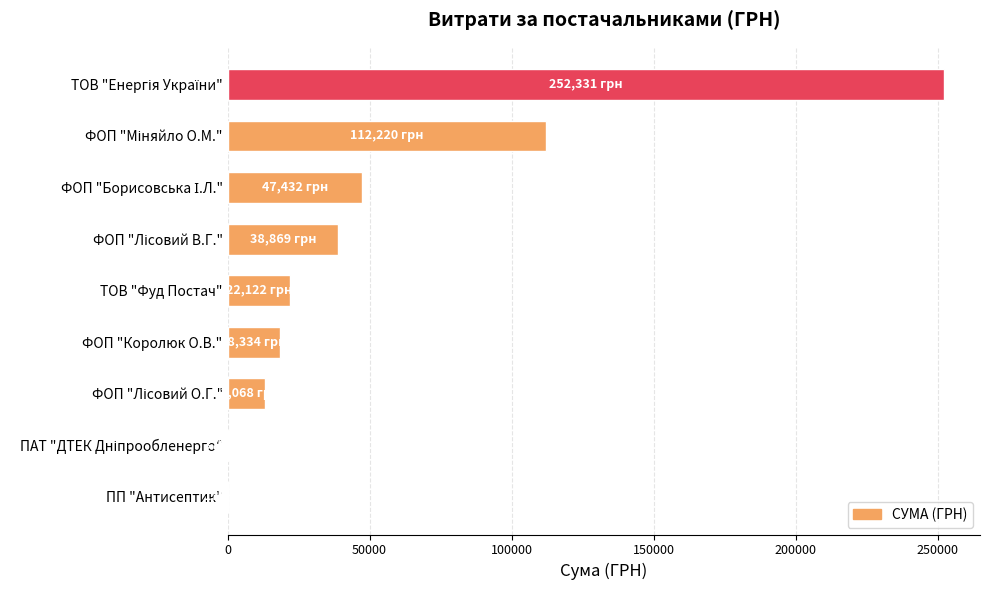

What is the greatest value displayed?

252330.7